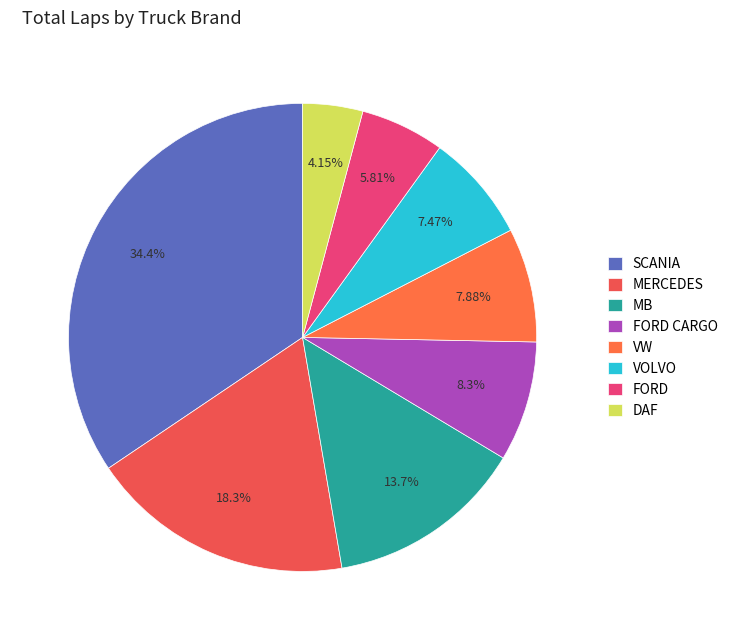

Which slice is the largest?

SCANIA